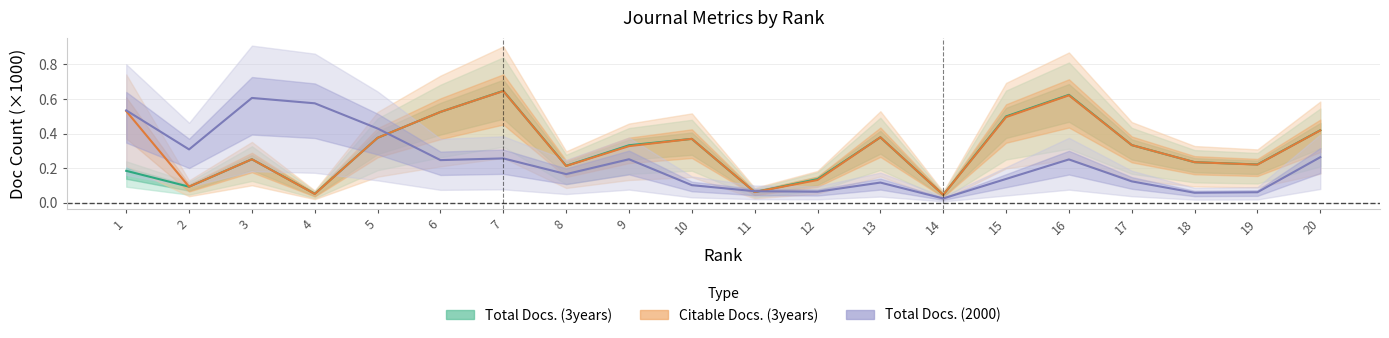

What is the total value across all series at 4?

0.7